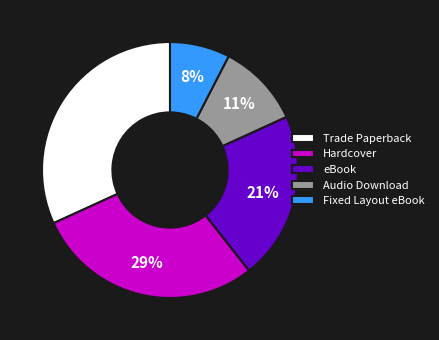

Is there any slice that represents more than half of the pie?

No